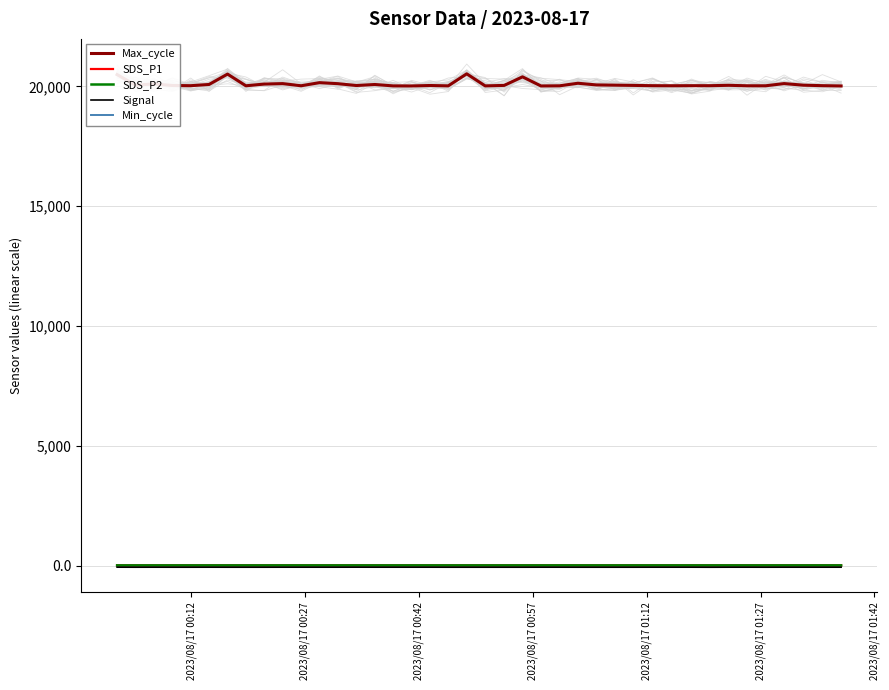

True or false: Signal and Max_cycle intersect in this chart.

False